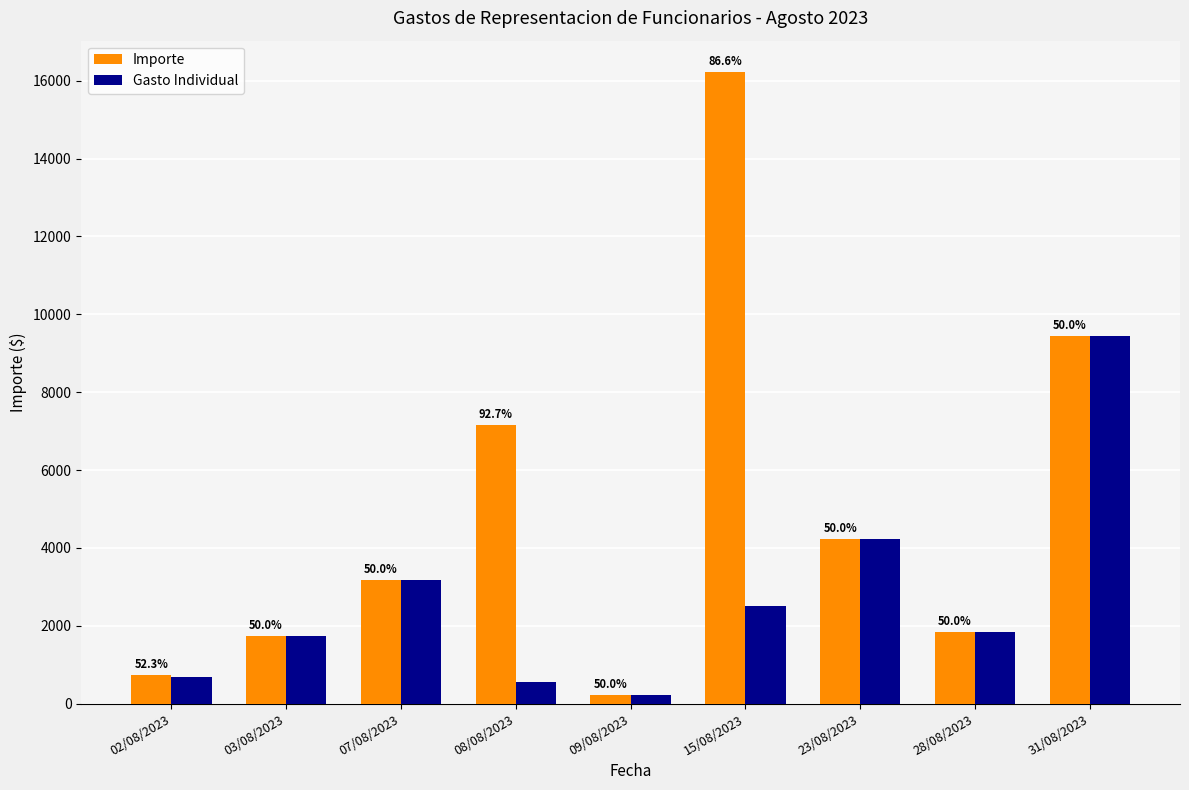

Reading left to right, extract all data points from this chart.

Importe: 02/08/2023=741.0	03/08/2023=1749.0	07/08/2023=3172.0	08/08/2023=7152.7	09/08/2023=219.0	15/08/2023=16218.0	23/08/2023=4240.0	28/08/2023=1839.5	31/08/2023=9442.4
Gasto Individual: 02/08/2023=677.0	03/08/2023=1749.0	07/08/2023=3172.0	08/08/2023=560.0	09/08/2023=219.0	15/08/2023=2518.0	23/08/2023=4240.0	28/08/2023=1839.5	31/08/2023=9442.4